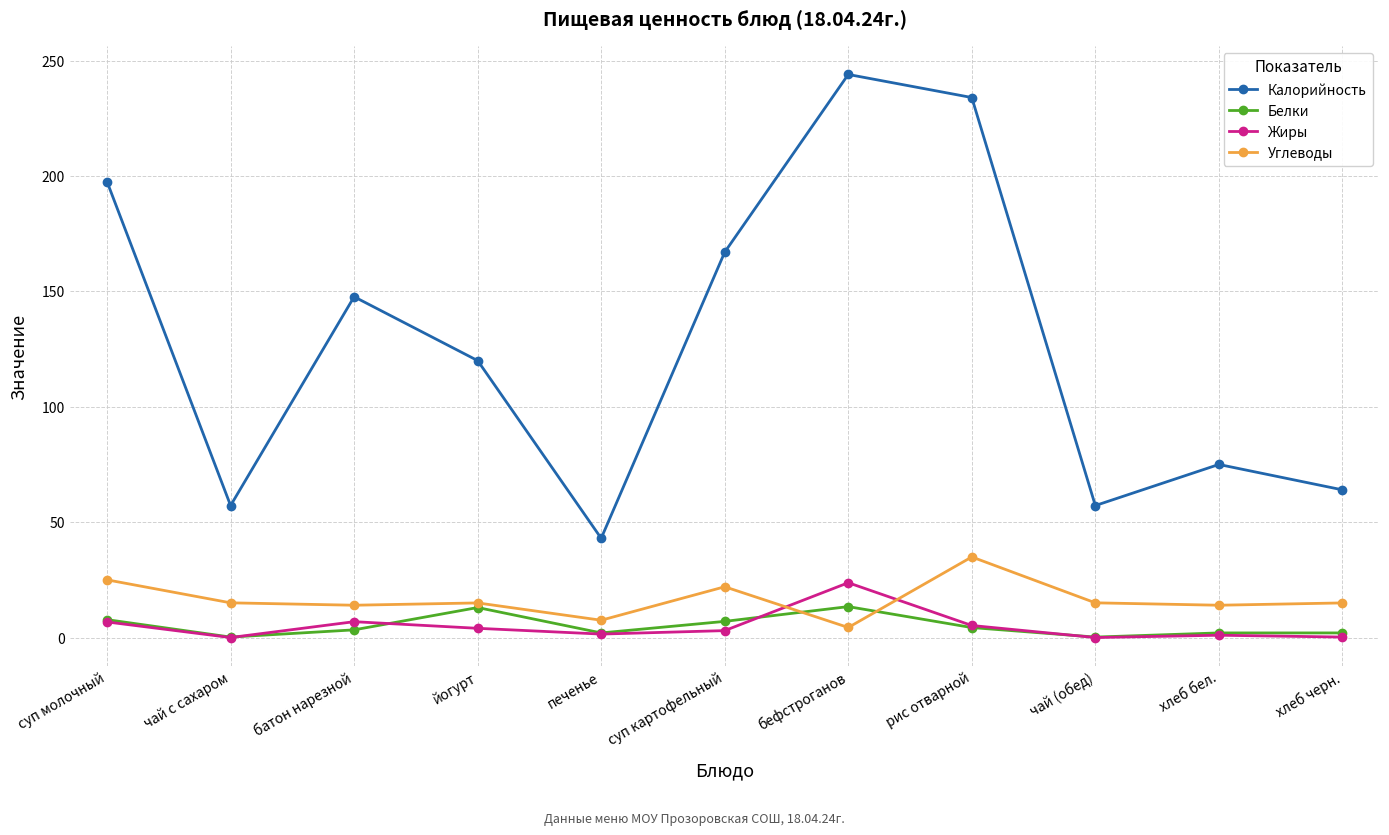

Which series has the largest total across all categories?

Калорийность